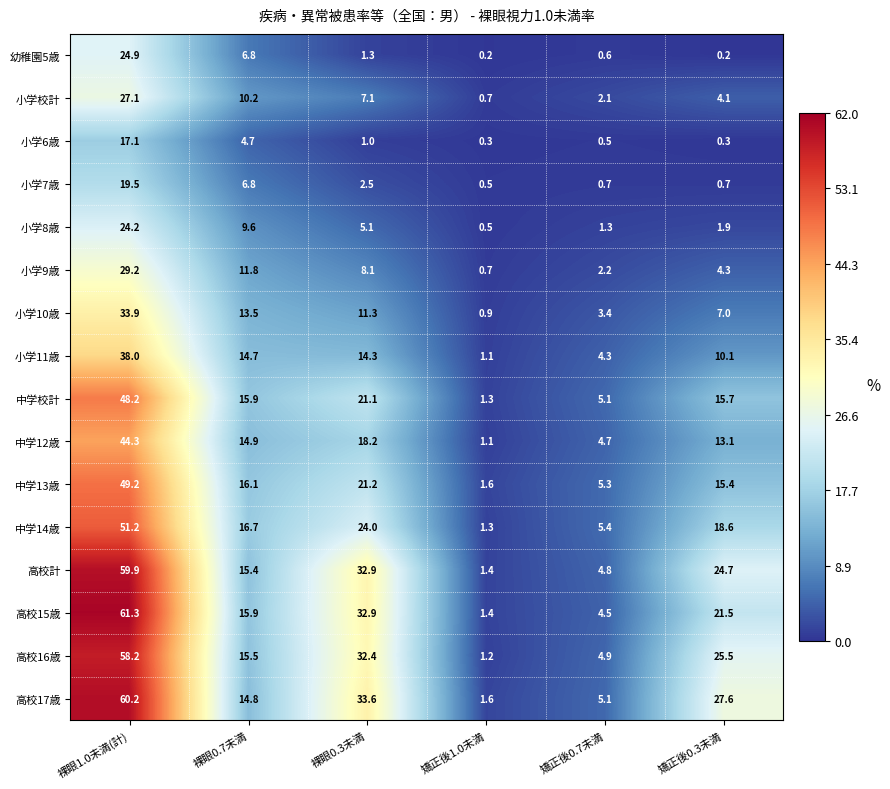

How many values in the 幼稚園5歳 series are below 1?

3